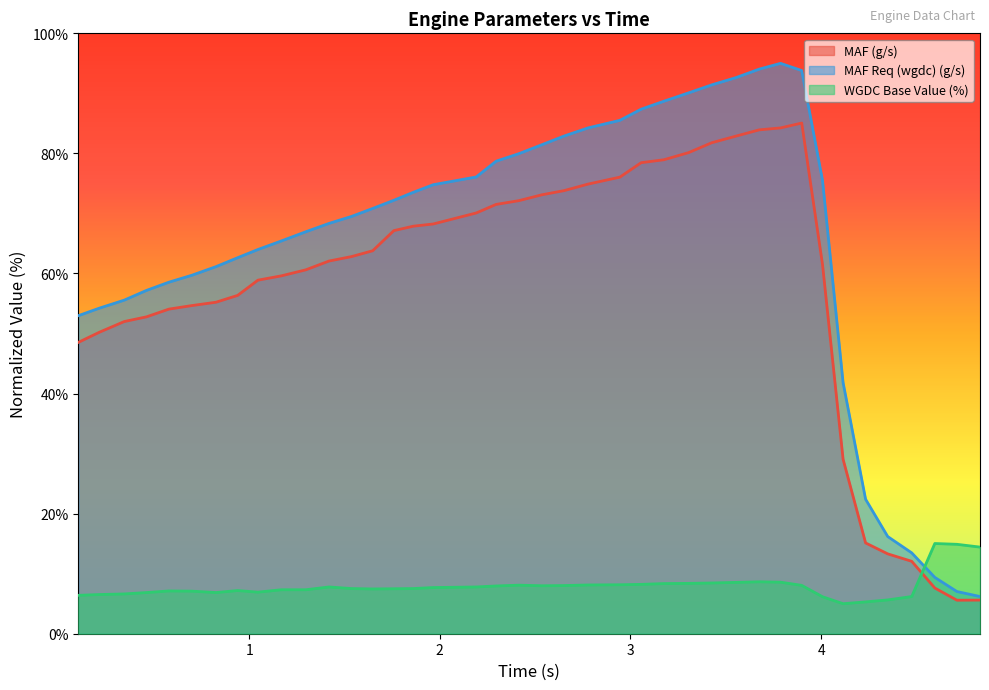

What is the average value of the WGDC Base Value (%) series?

7.9